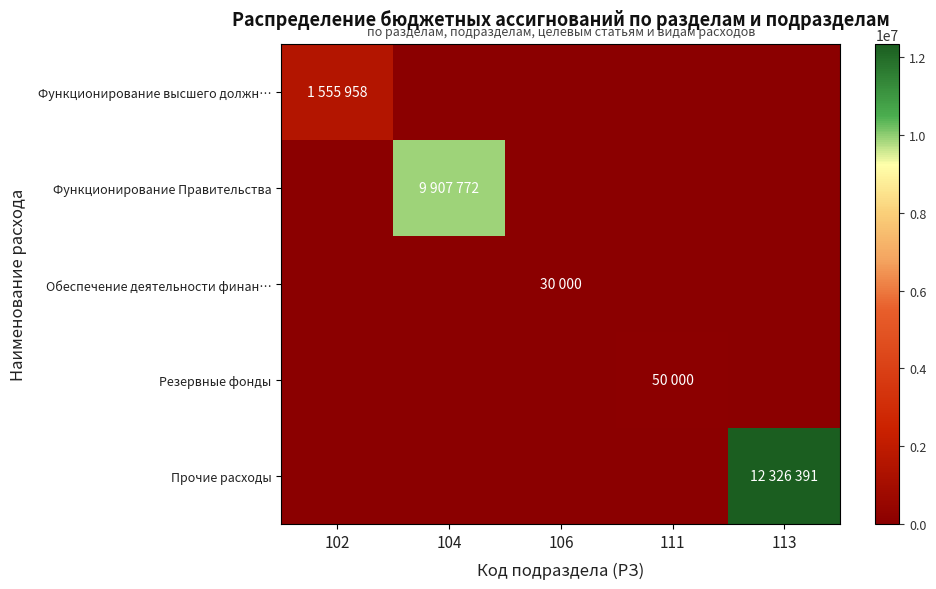

At which category is the sum across all series the highest?

113